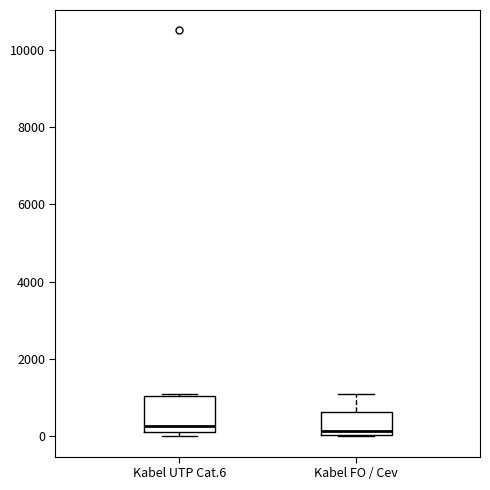

Reading left to right, transcribe this box plot: for each box, give where its median line is, the range the box spans, and where its two whiskers end, as read against the y-axis. The values are not printed on the chart, so give them approximately, as read against the axis.

Kabel UTP Cat.6: median 200 (just above the box's lower edge), box 200 to 1000, whiskers 0 to 1200
Kabel FO / Cev: median 200, box 0 to 600, whiskers 0 to 1200